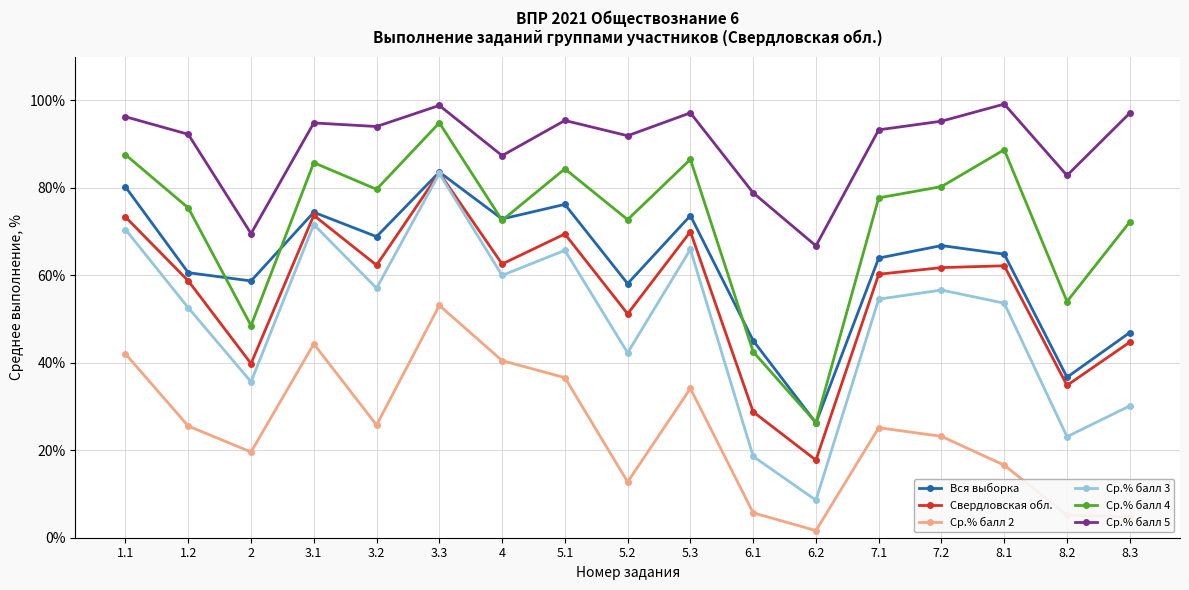

True or false: Ср.% балл 2 has more than 0 interior local peaks.

True